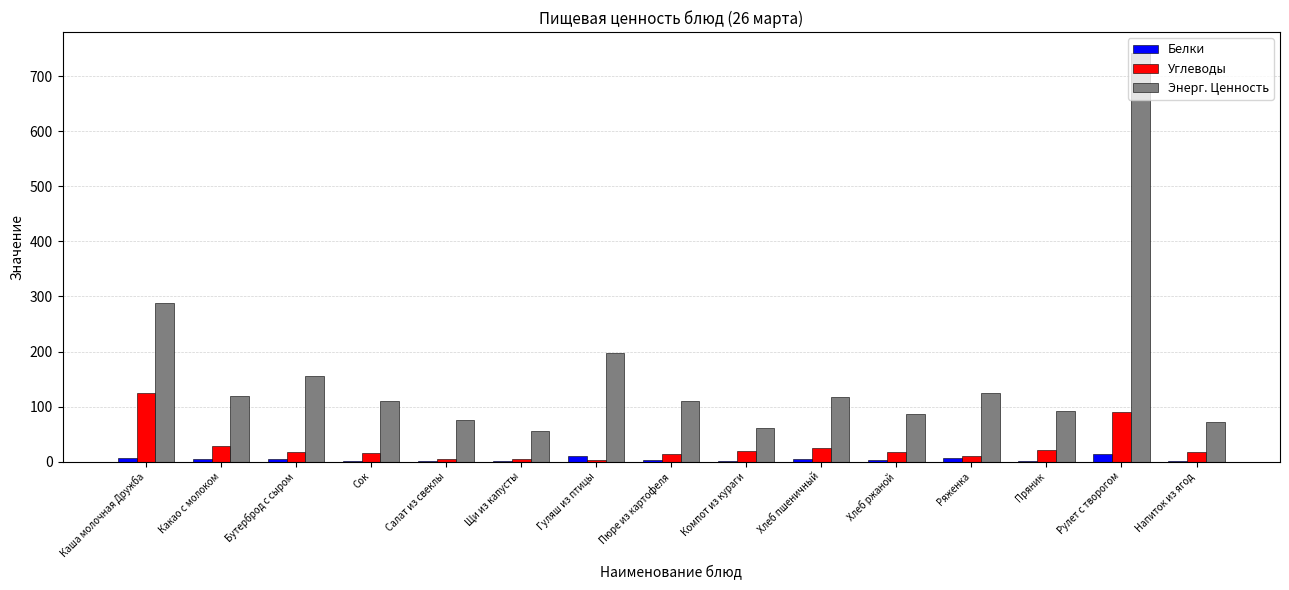

What is the total value across all series at Хлеб пшеничный?

146.4